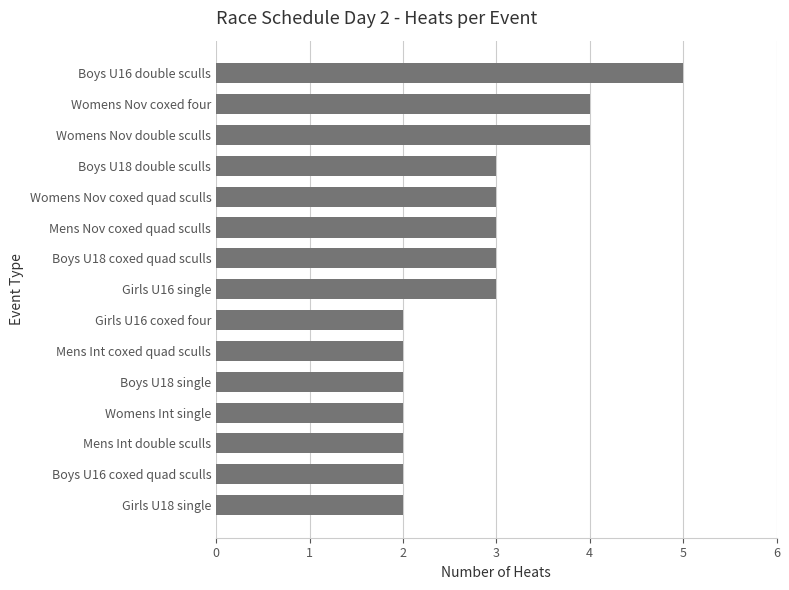

Read the value at Boys U16 double sculls.

5